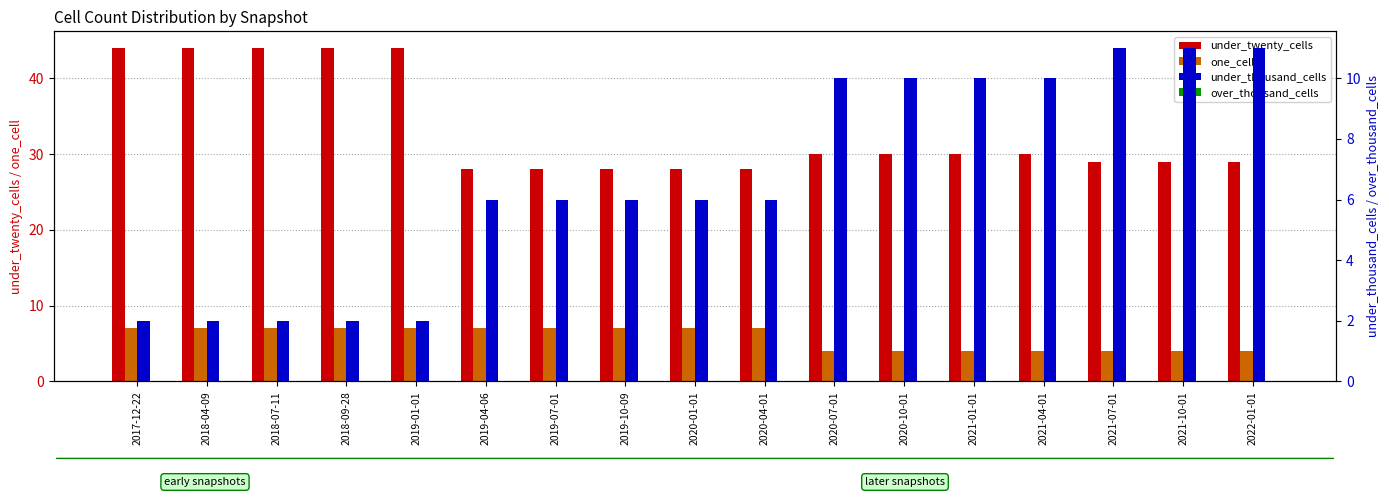

Reading left to right, what are all the values shown in this chart?

under_twenty_cells: 44	44	44	44	44	28	28	28	28	28	30	30	30	30	29	29	29
one_cell: 7	7	7	7	7	7	7	7	7	7	4	4	4	4	4	4	4
under_thousand_cells: 2	2	2	2	2	6	6	6	6	6	10	10	10	10	11	11	11
over_thousand_cells: 0	0	0	0	0	0	0	0	0	0	0	0	0	0	0	0	0